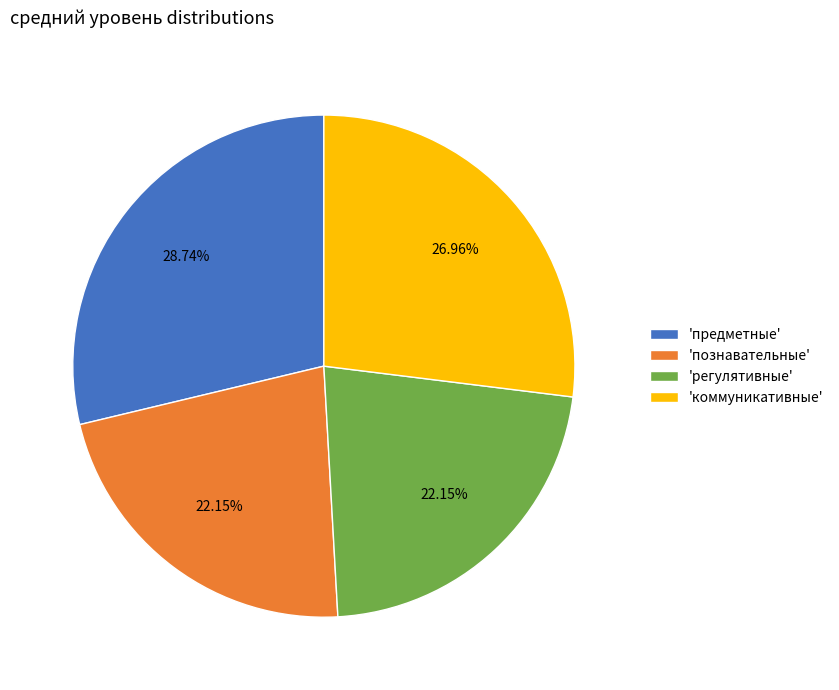

Which has a higher value, 'познавательные' or 'коммуникативные'?

'коммуникативные'